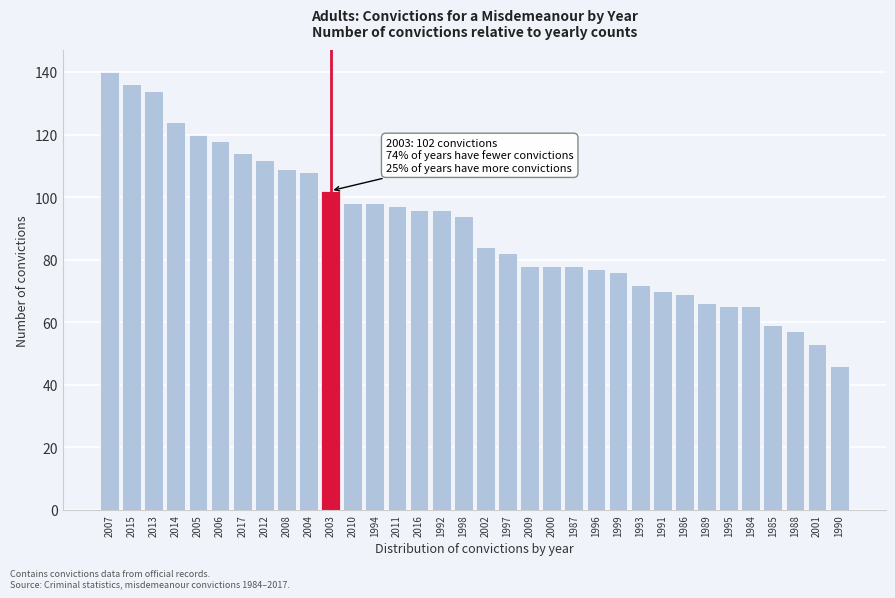

The value at 2015 is 208. True or false?

False